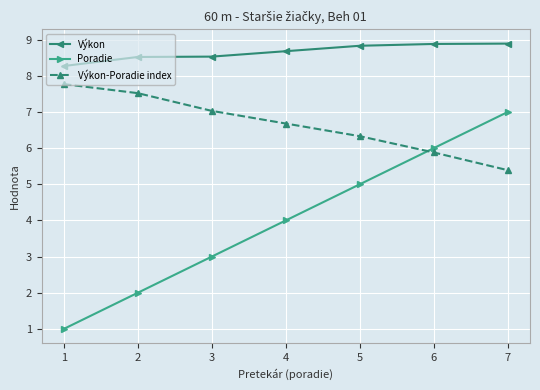

What is the smallest value displayed?

1.0